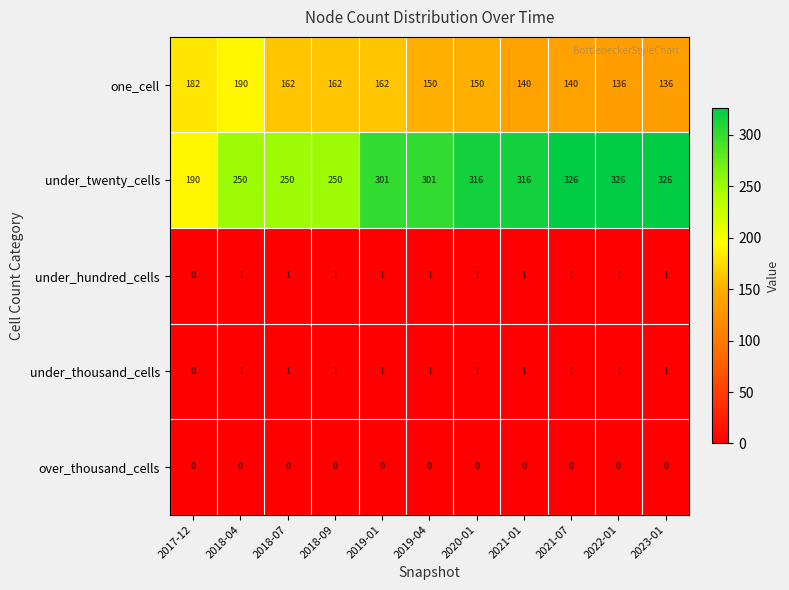

How many distinct data groups are displayed?

5